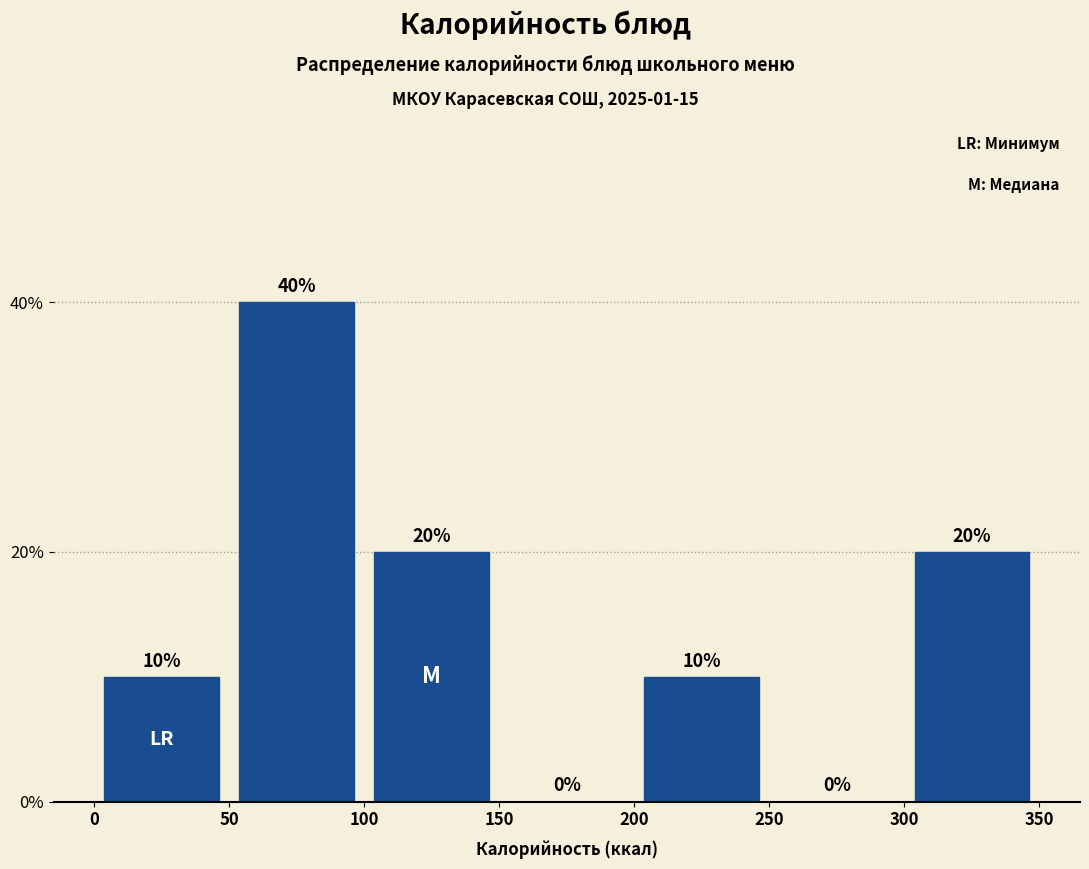

Reading left to right, list every bar in this chart as the range it spans on the x-axis followed by its height.

0 to 50: 10
50 to 100: 40
100 to 150: 20
150 to 200: 0
200 to 250: 10
250 to 300: 0
300 to 350: 20